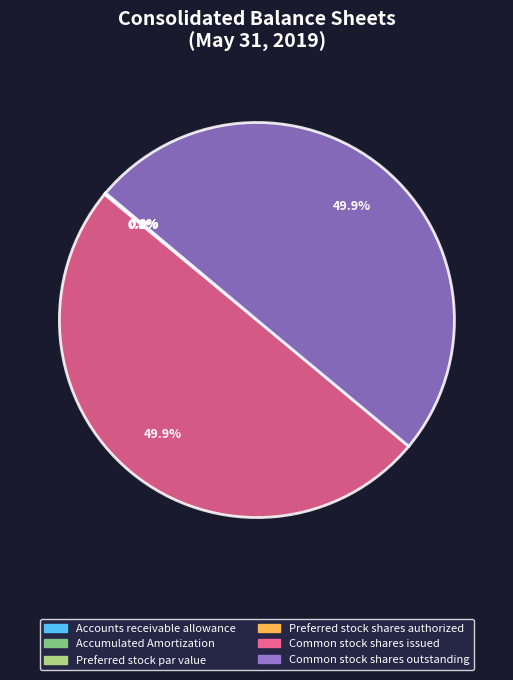

How many segments does this pie chart have?

6